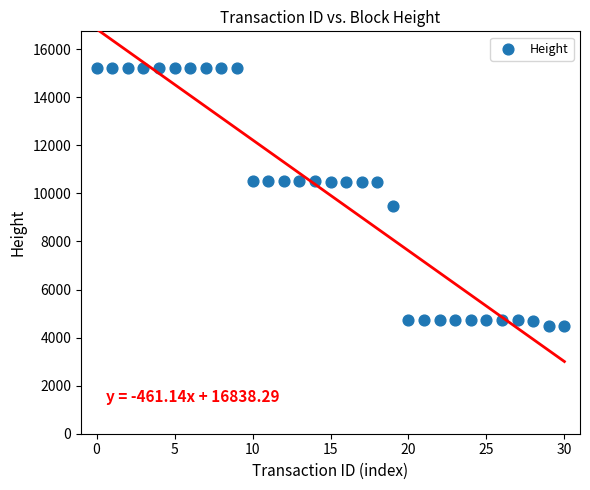

What is the range of Y values (max minus min)?

10753